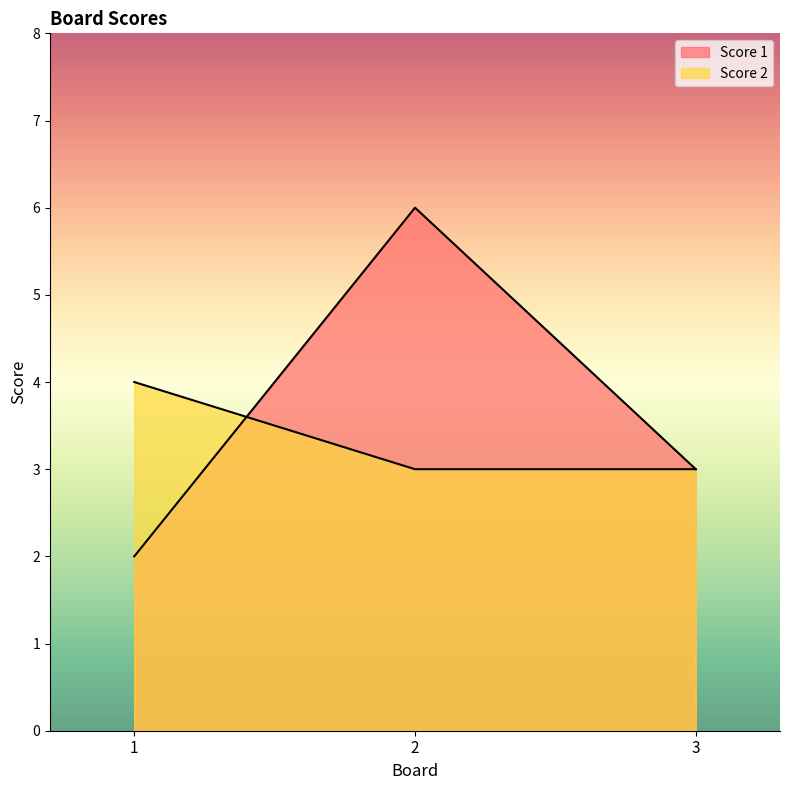

Reading left to right, transcribe all the data shown in this chart.

Score 1: 2	6	3
Score 2: 4	3	3